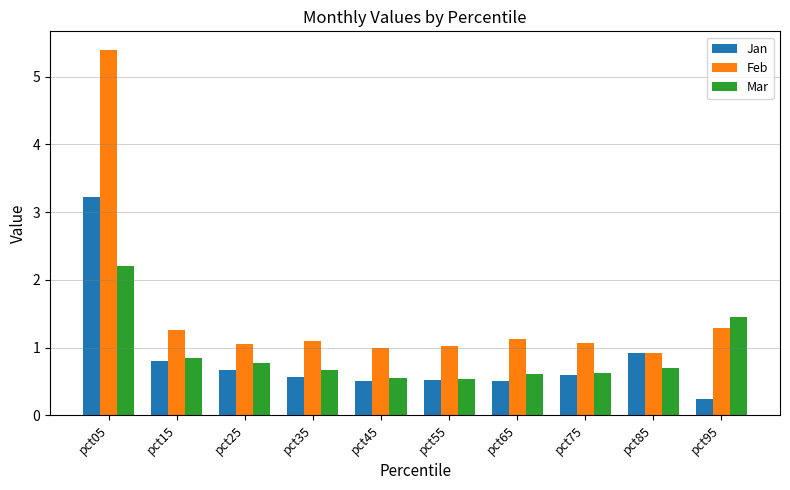

At which category does the chart reach its minimum across all series?

pct95